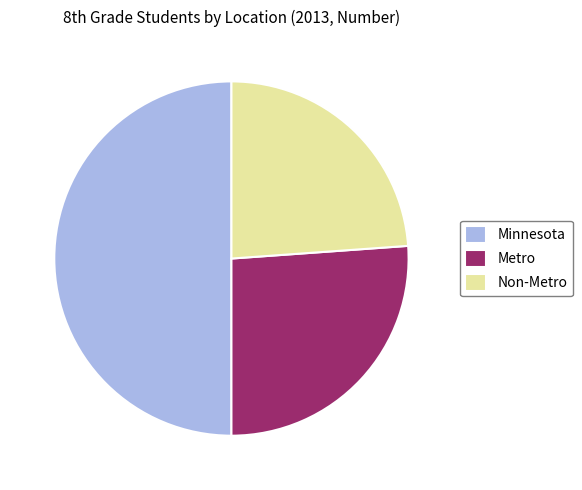

Does Metro represent more than half of the total?

No